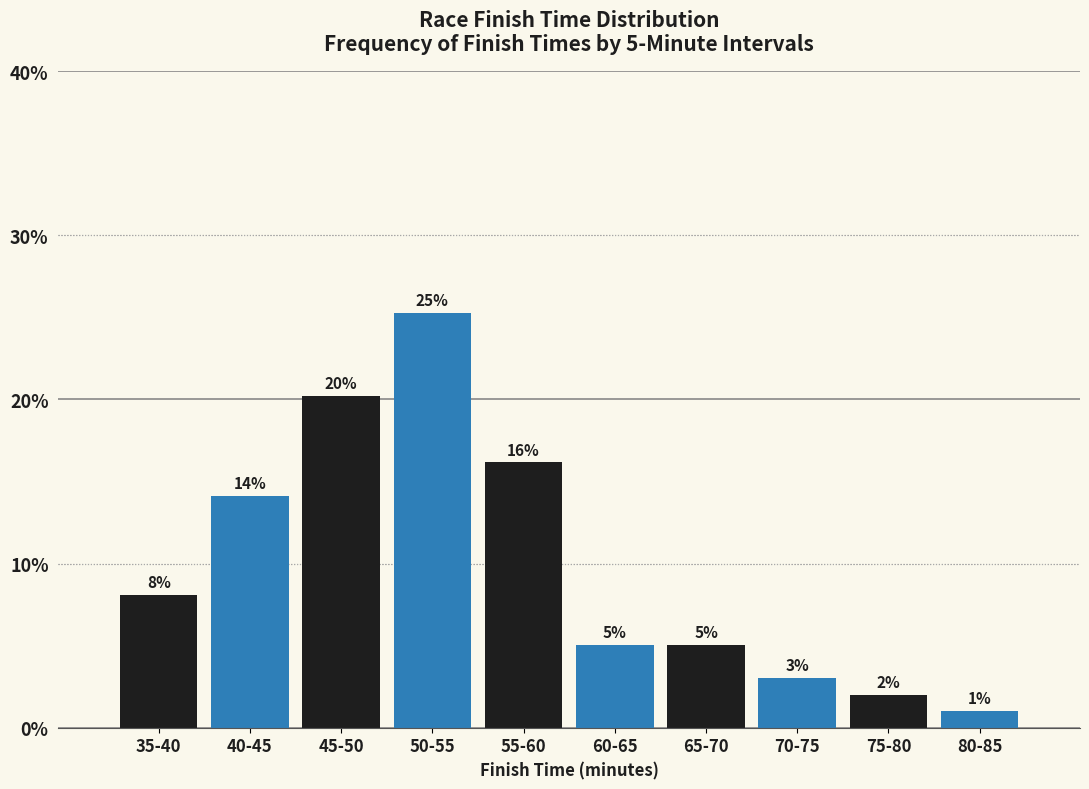

At which category does the chart reach its peak across all series?

50-55